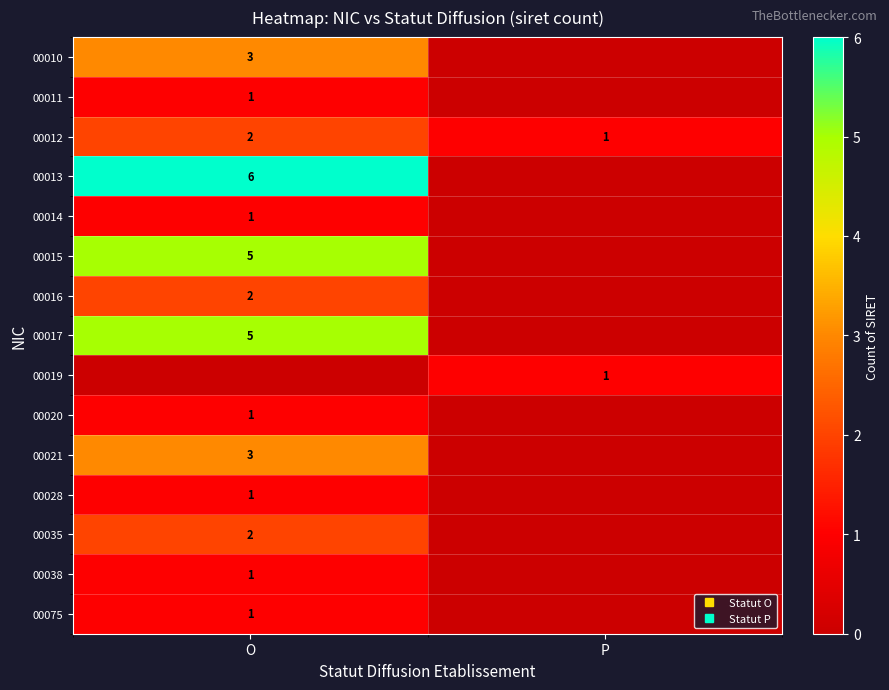

The value of 00028 at O is 0. True or false?

False